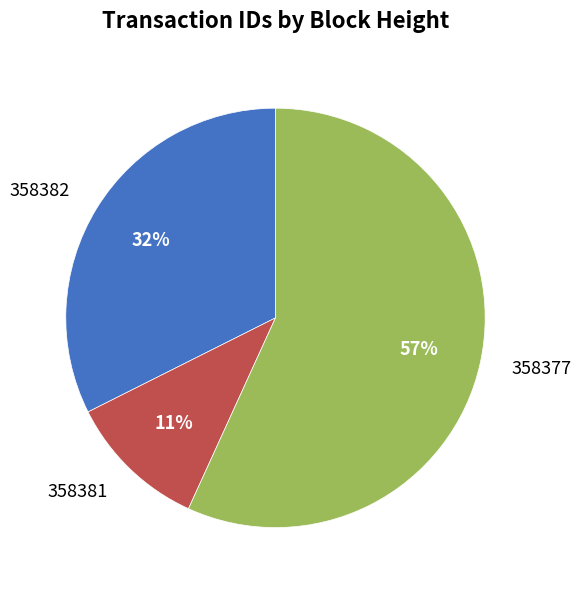

True or false: 358381 accounts for 1% of the total.

False